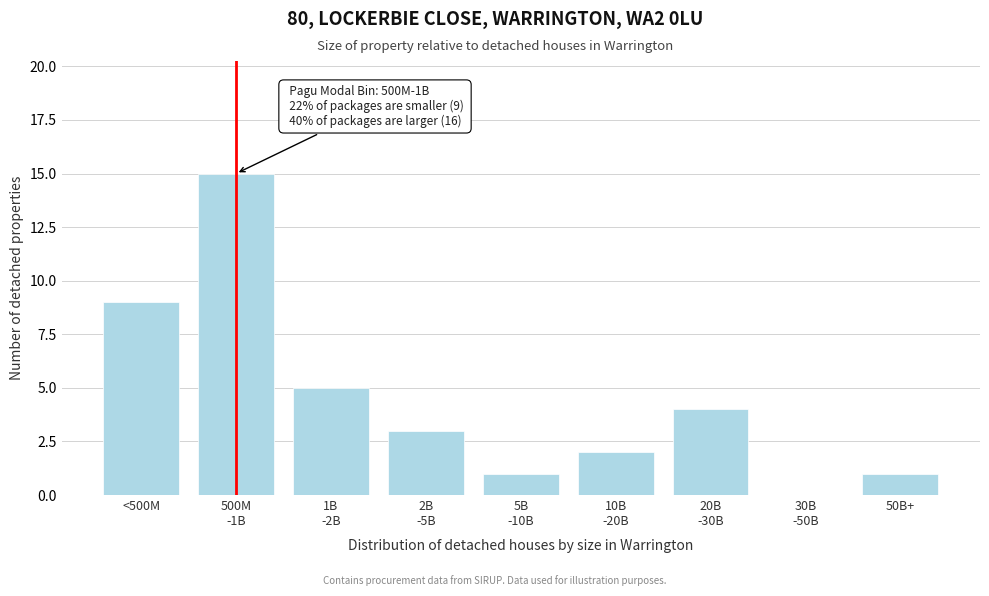

What is the greatest value displayed?

15